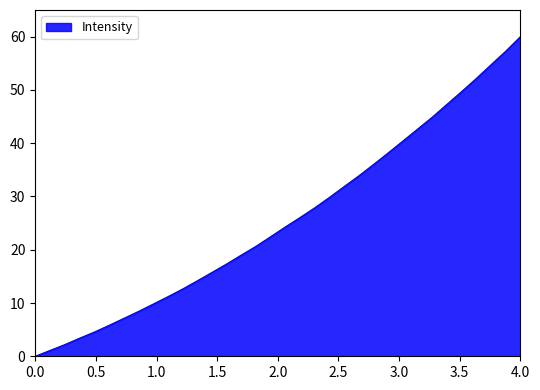

At which category does the chart reach its peak across all series?

4.0